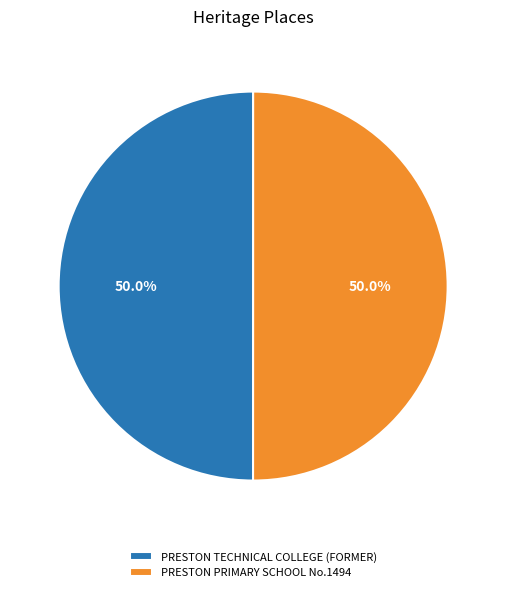

The PRESTON PRIMARY SCHOOL No.1494 slice represents 50% of the pie. True or false?

True